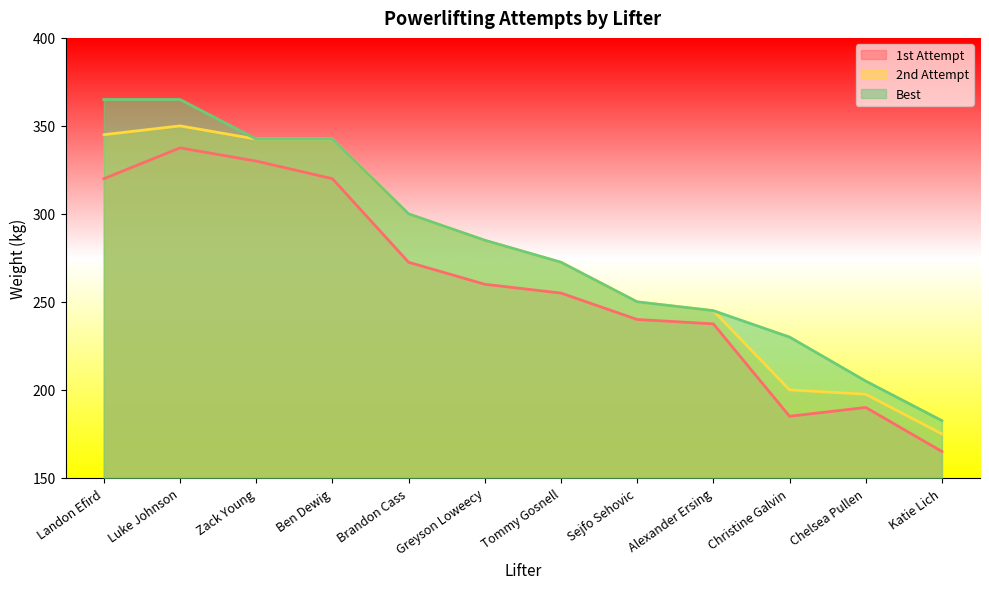

Which category has the highest value in the 1st Attempt series?

Luke Johnson